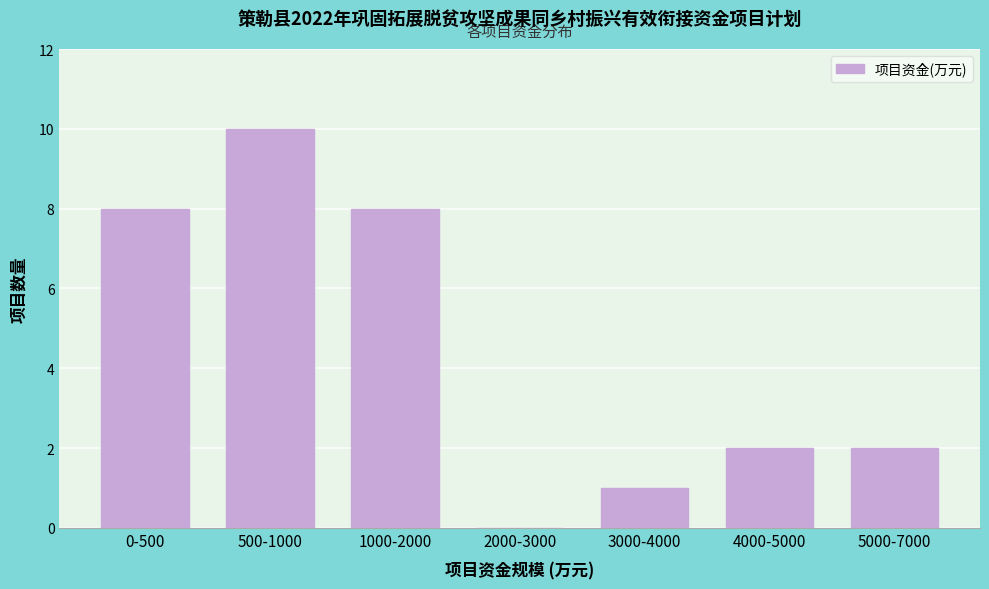

Reading right to left, what are all the values shown in this chart?

5000-7000=2	4000-5000=2	3000-4000=1	2000-3000=0	1000-2000=8	500-1000=10	0-500=8